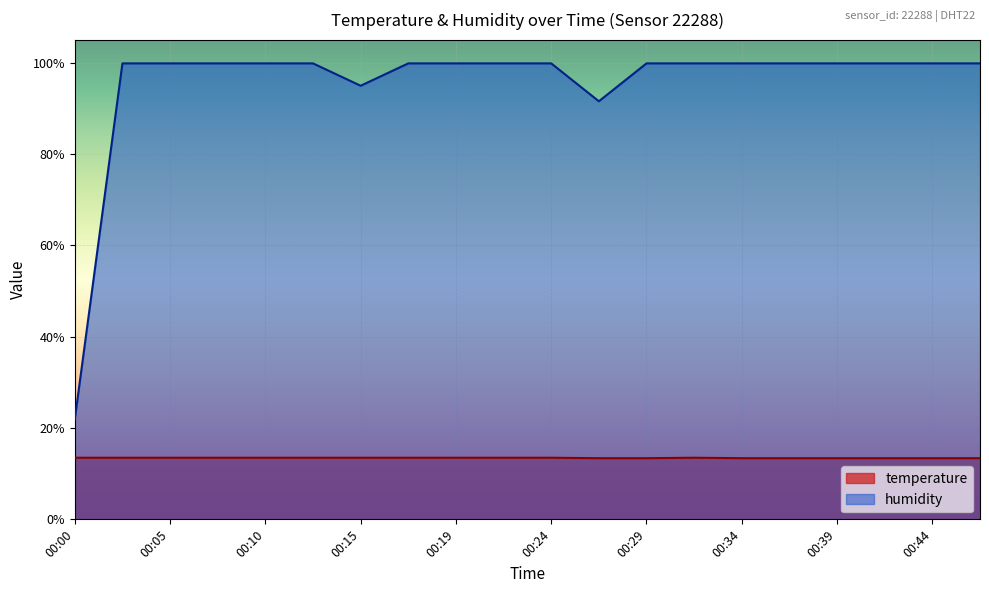

Which series has the widest spread of values?

humidity